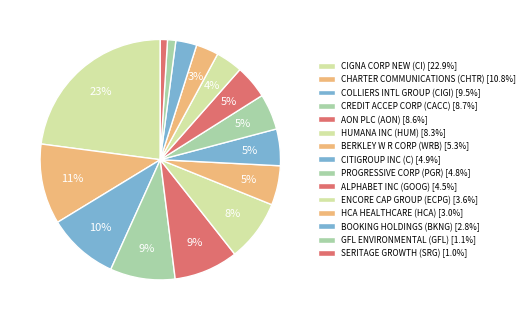

How many slices are in this pie chart?

15